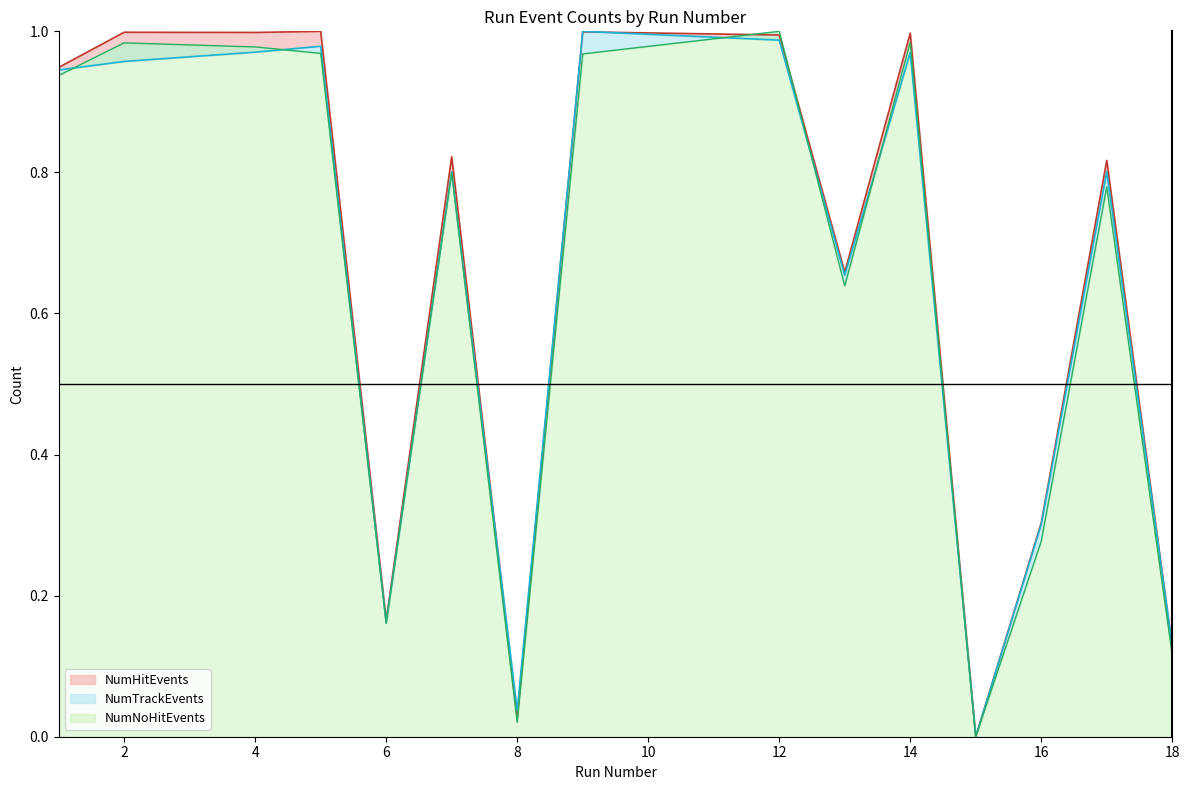

What is the highest value of the NumTrackEvents series?

1.0